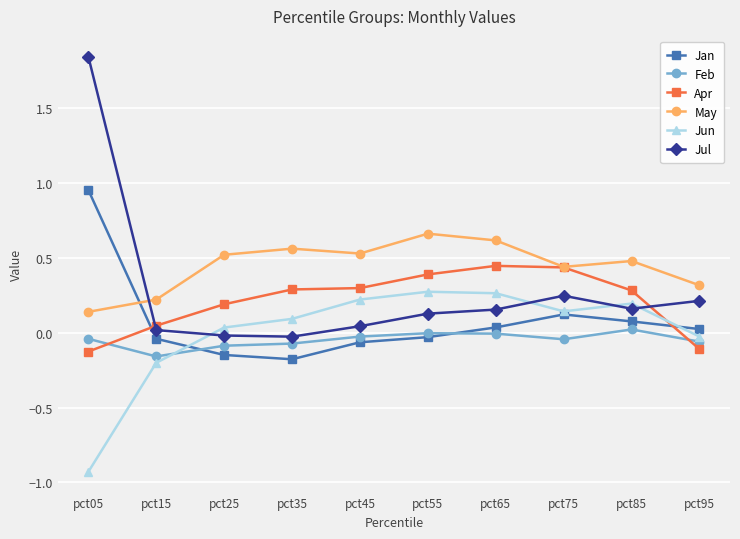

Between pct85 and pct95, which series saw the biggest shift?

Apr